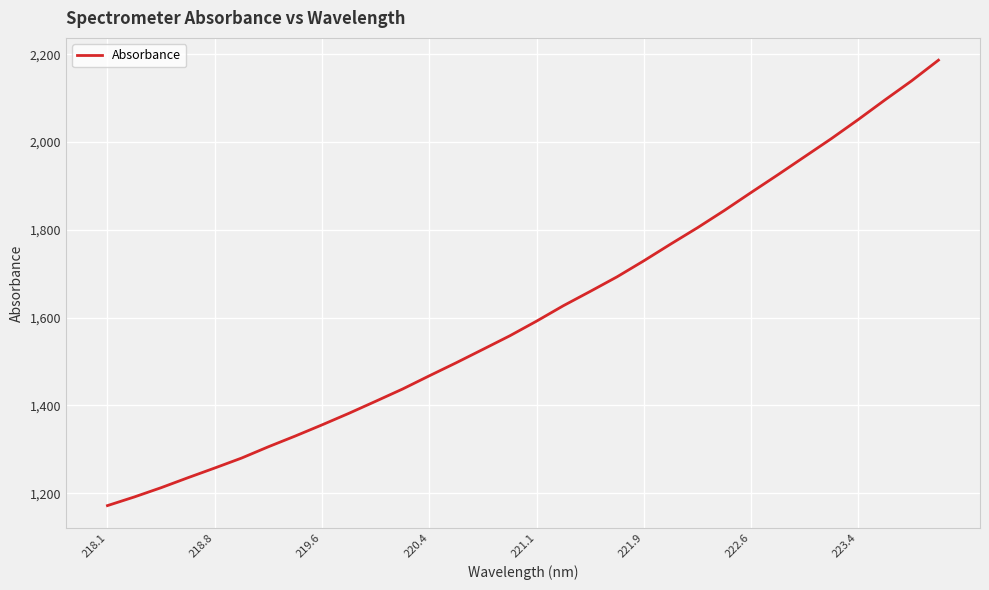

What is the smallest value displayed?

1171.9